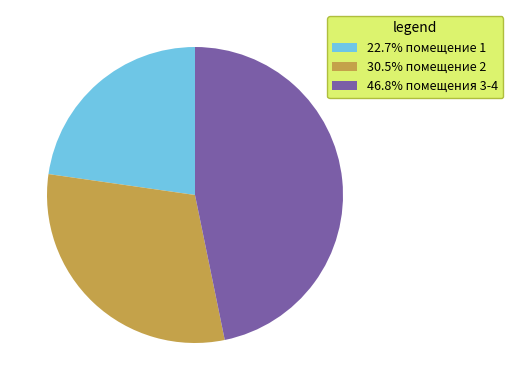

Do 46.8% помещения 3-4 and 30.5% помещение 2 together represent more than half of the pie?

Yes